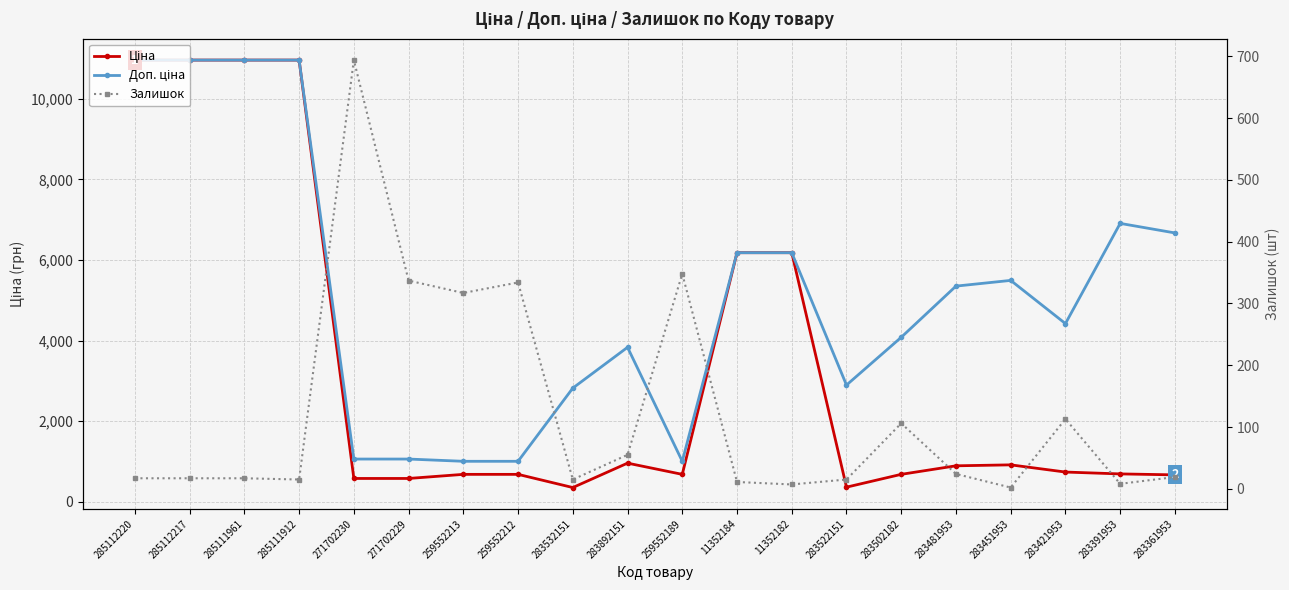

List the series in order of their overall mean, highest first.

Доп. ціна, Ціна, Залишок